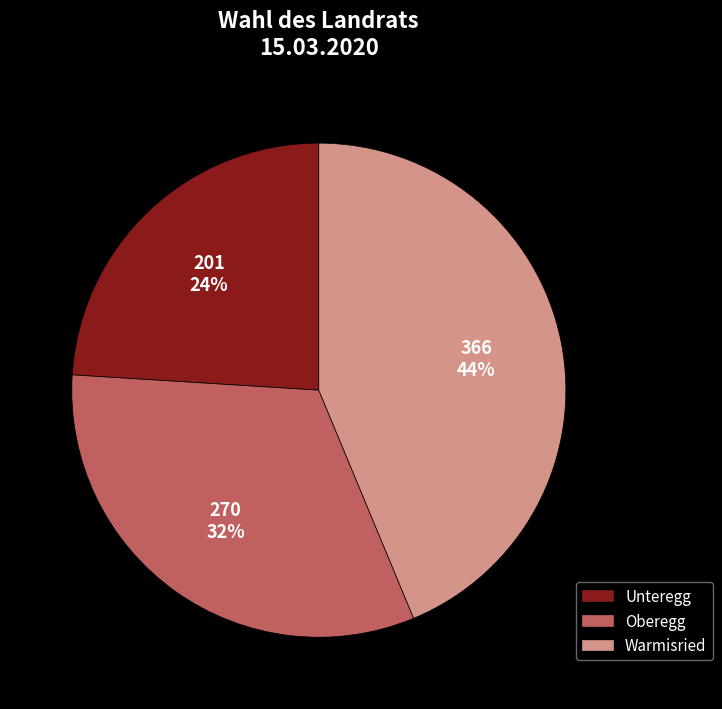

To the nearest percent, what is the difference between the largest and smallest slice percentages?

20%